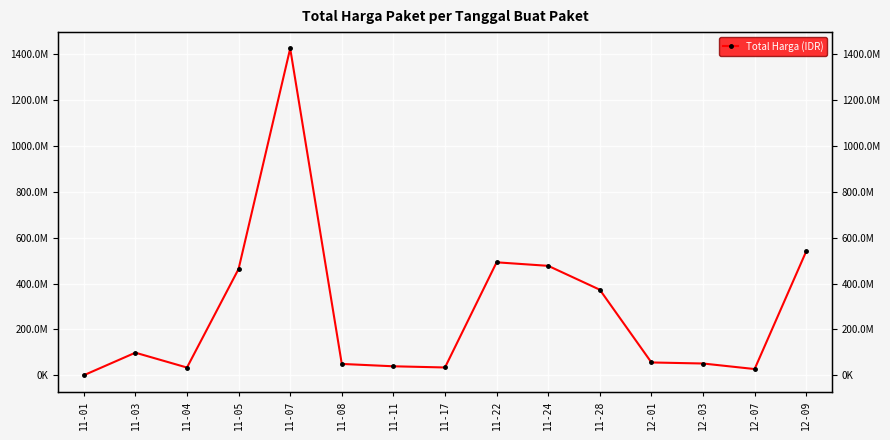

How many distinct data groups are displayed?

1